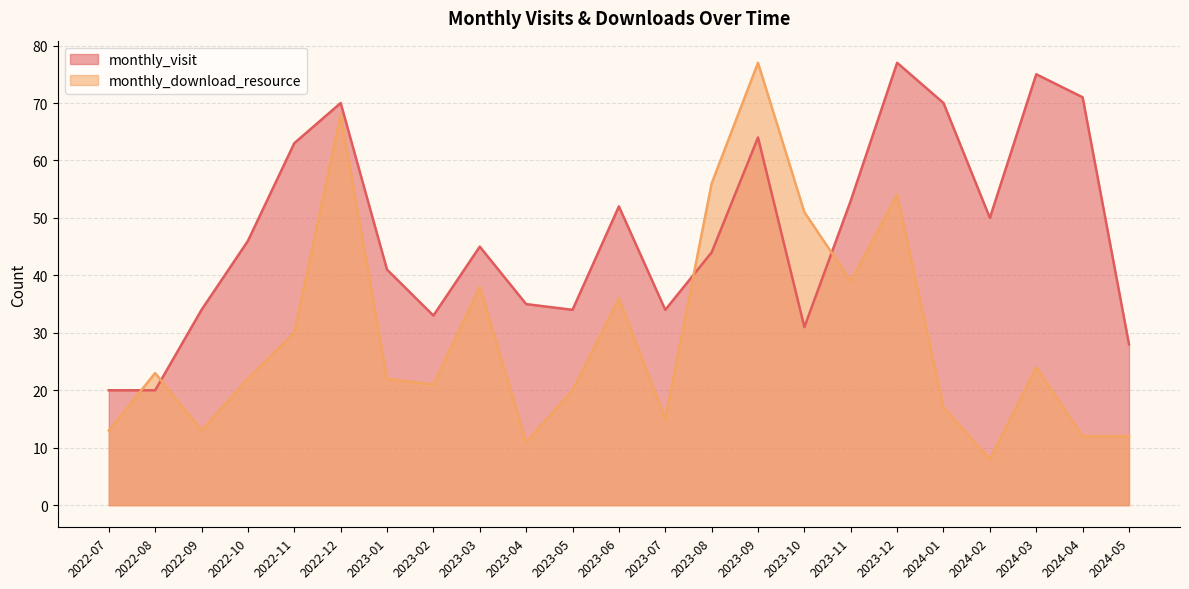

What is the label of the 23rd point from the left?

2024-05